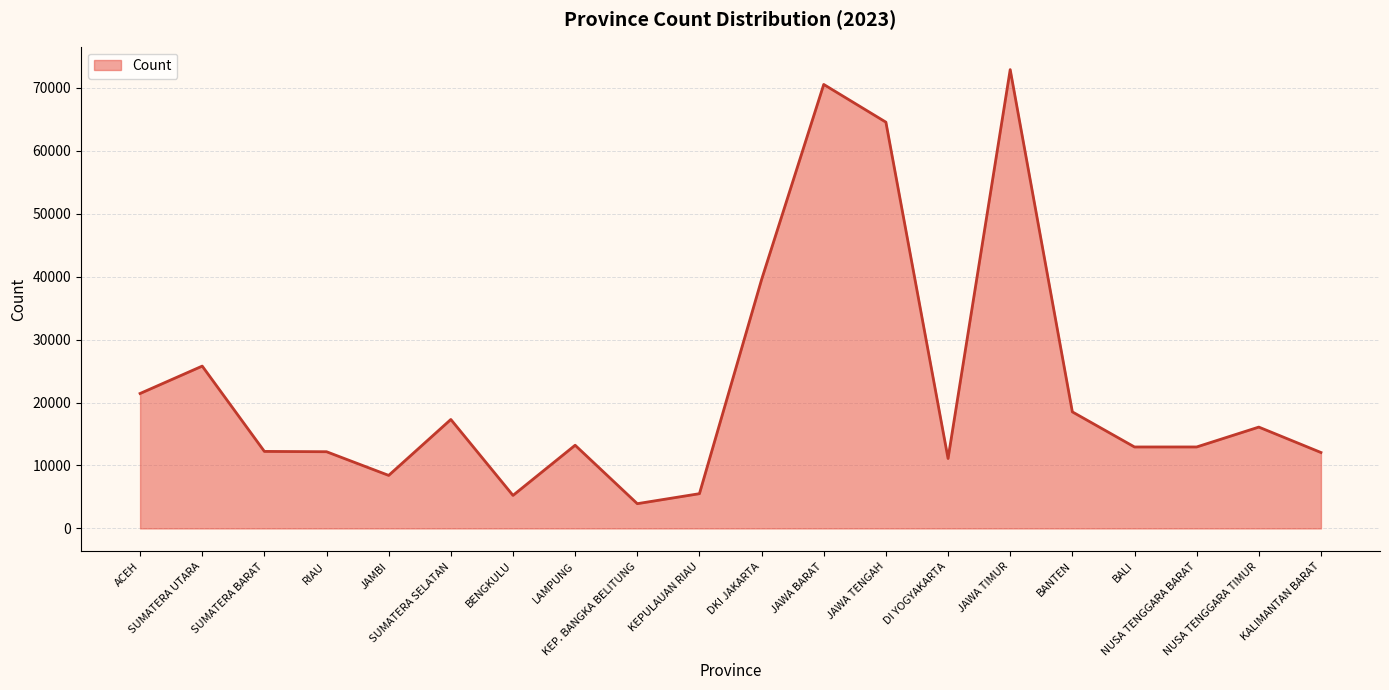

What is the difference between the maximum and minimum values?

68945